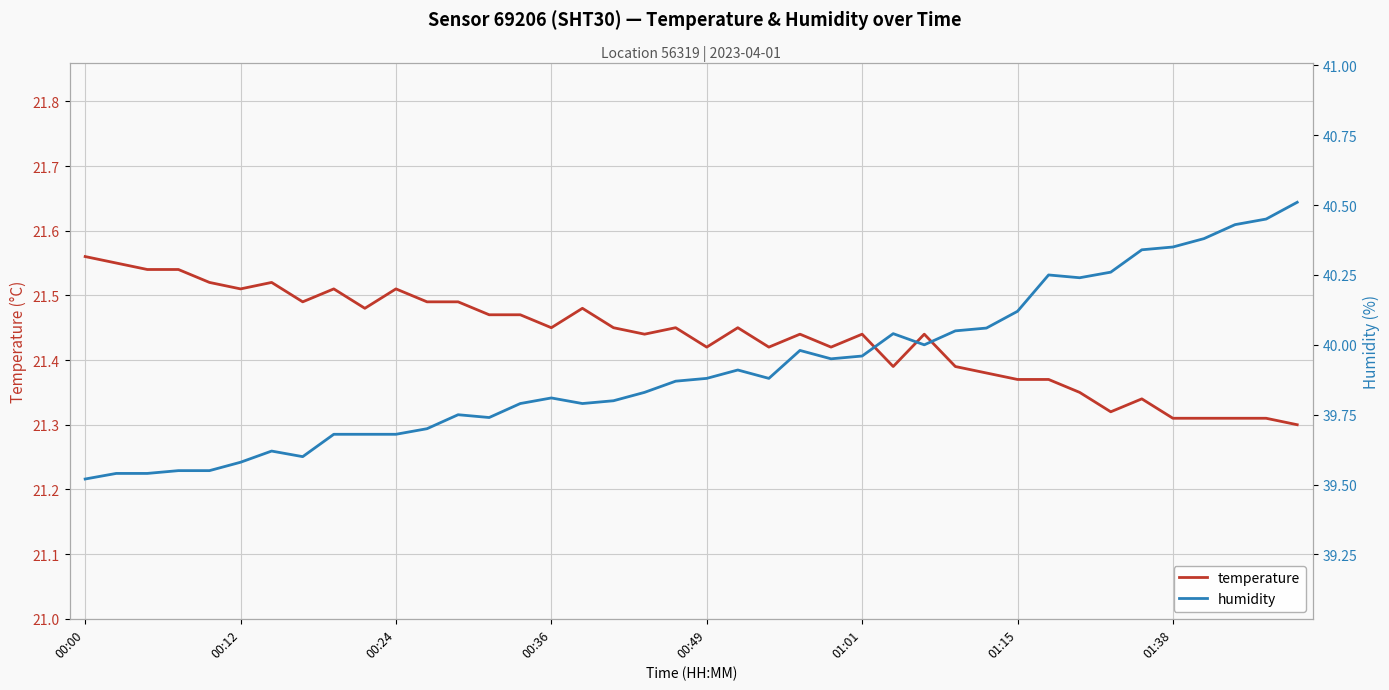

True or false: temperature has a value of 31.5 at 00:36.

False